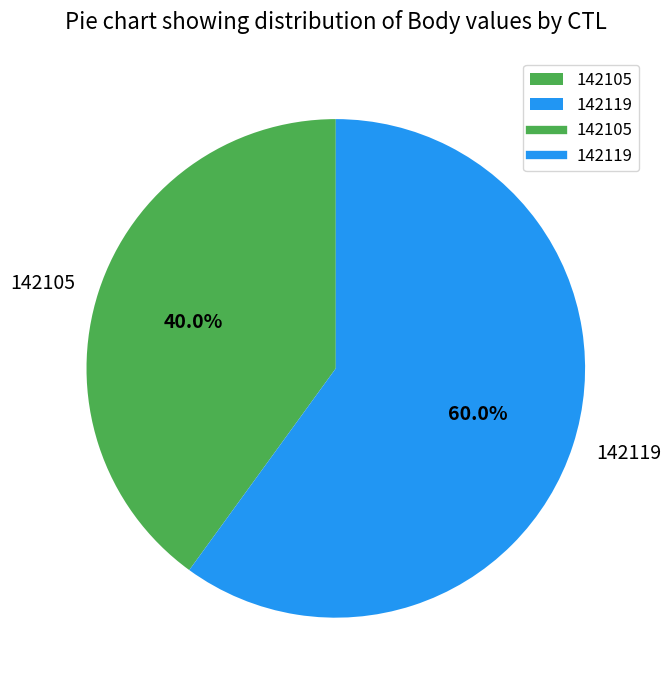

What percentage is the 142105 slice, to the nearest percent?

40%